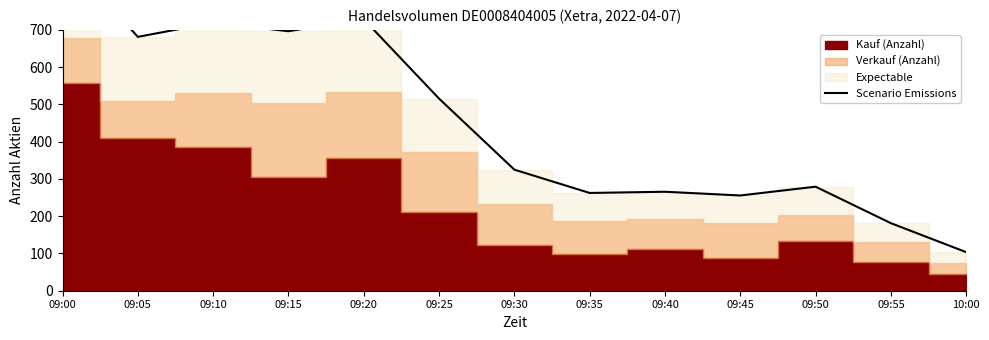

Does the chart display data point markers on the line(s)?

No